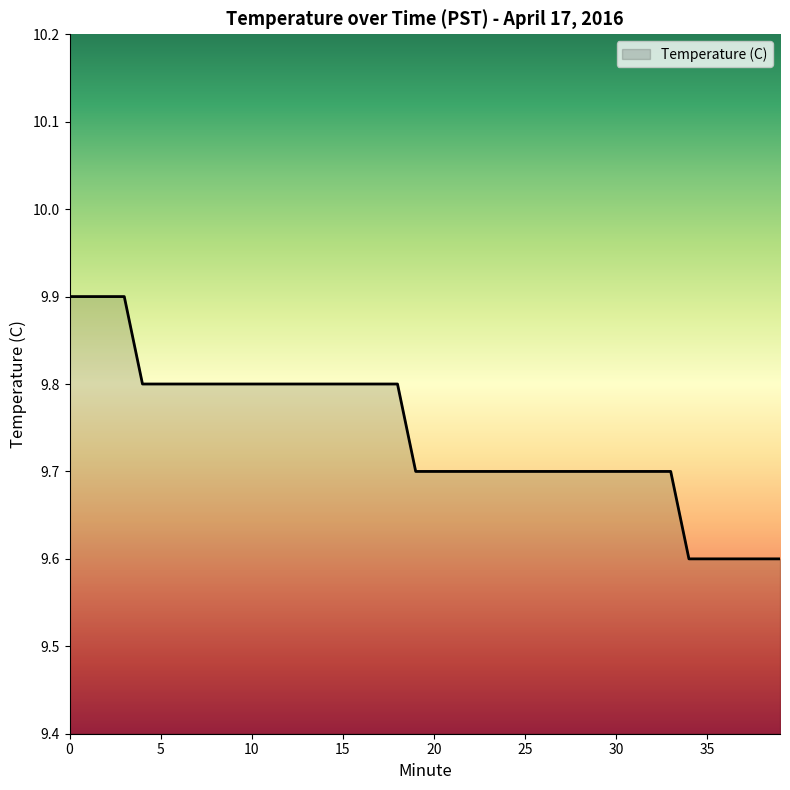

What is the maximum value shown in the chart?

9.9